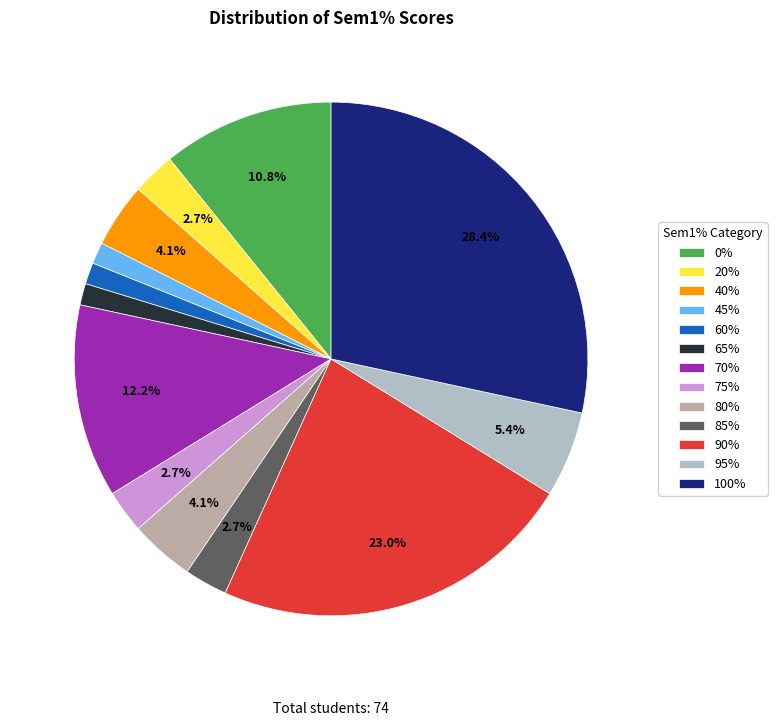

To the nearest percent, what portion does 65% represent?

1%